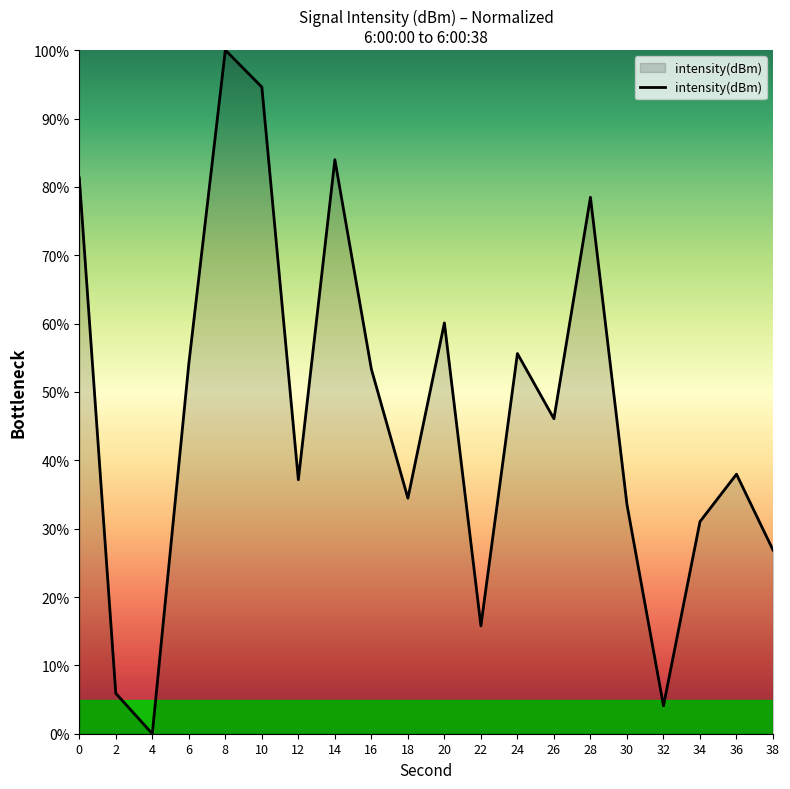

What is the difference between the maximum and minimum values?

100.0